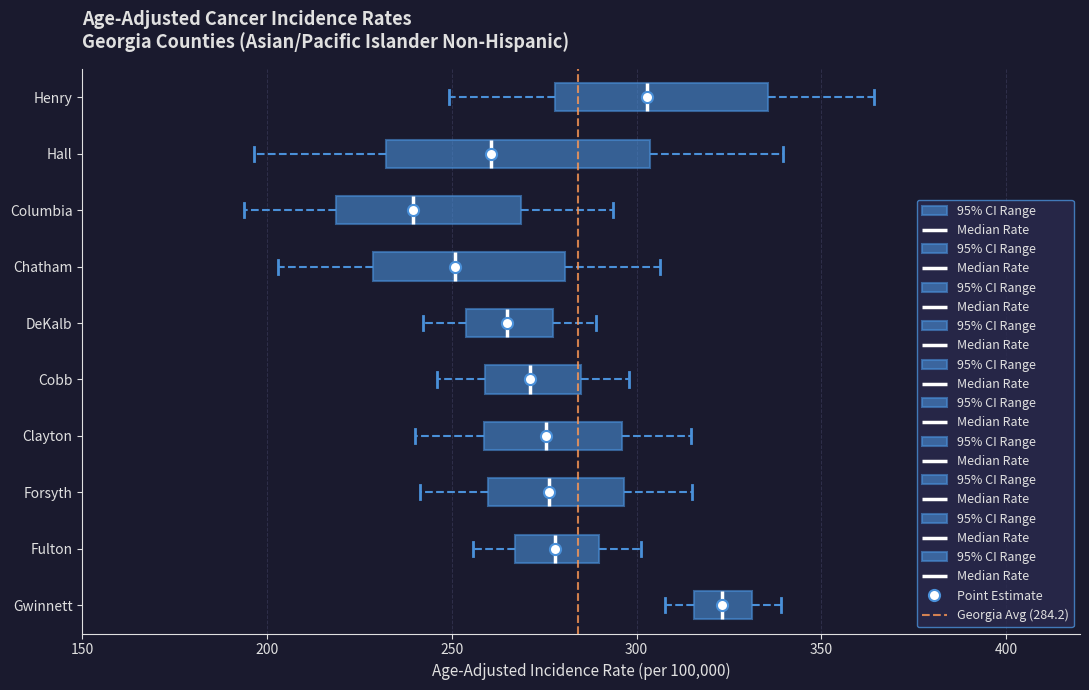

Comparing the boxes themselves (not the whiskers), which one is the widest?

Hall